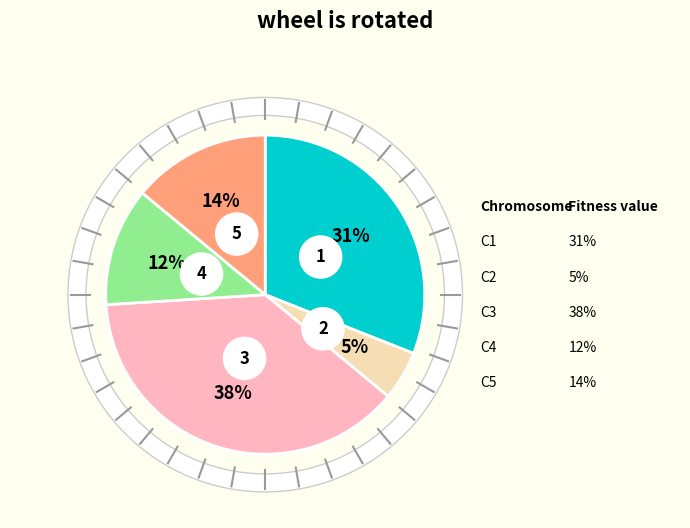

Is there any slice that represents more than half of the pie?

No